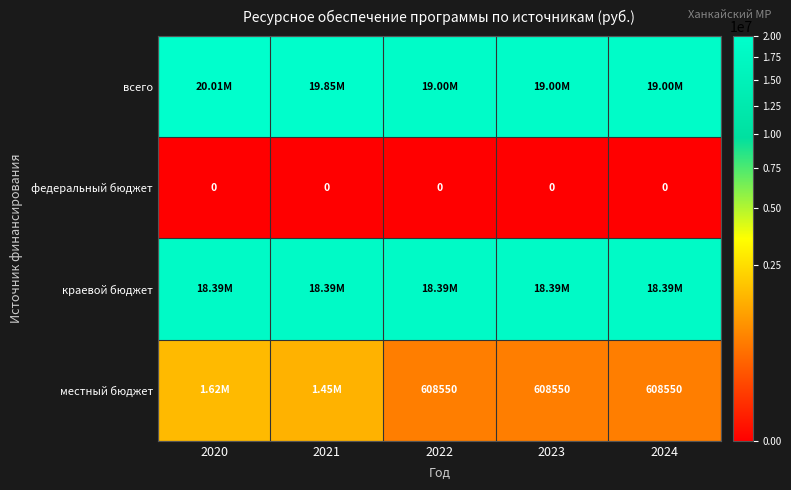

How many data points in всего are above 19000000?

2